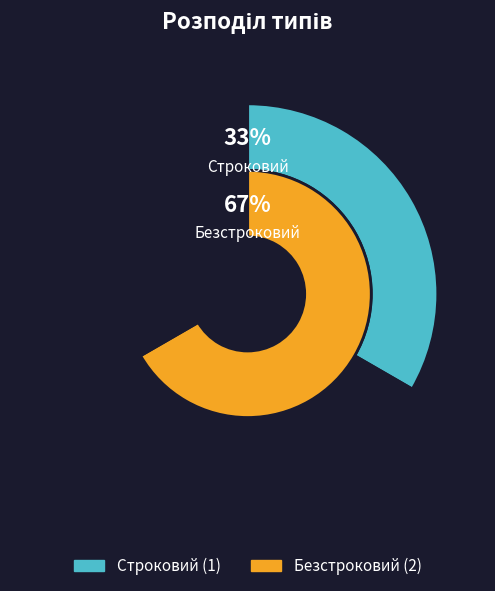

The Строковий slice represents 39% of the pie. True or false?

False